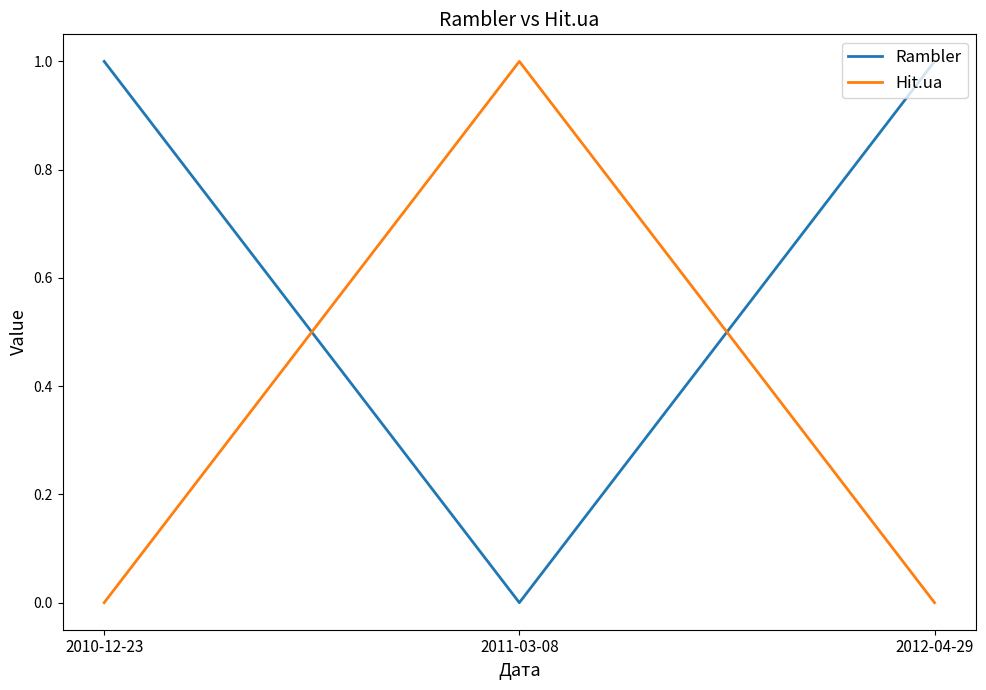

The Hit.ua series shows 0 at 2012-04-29. True or false?

True